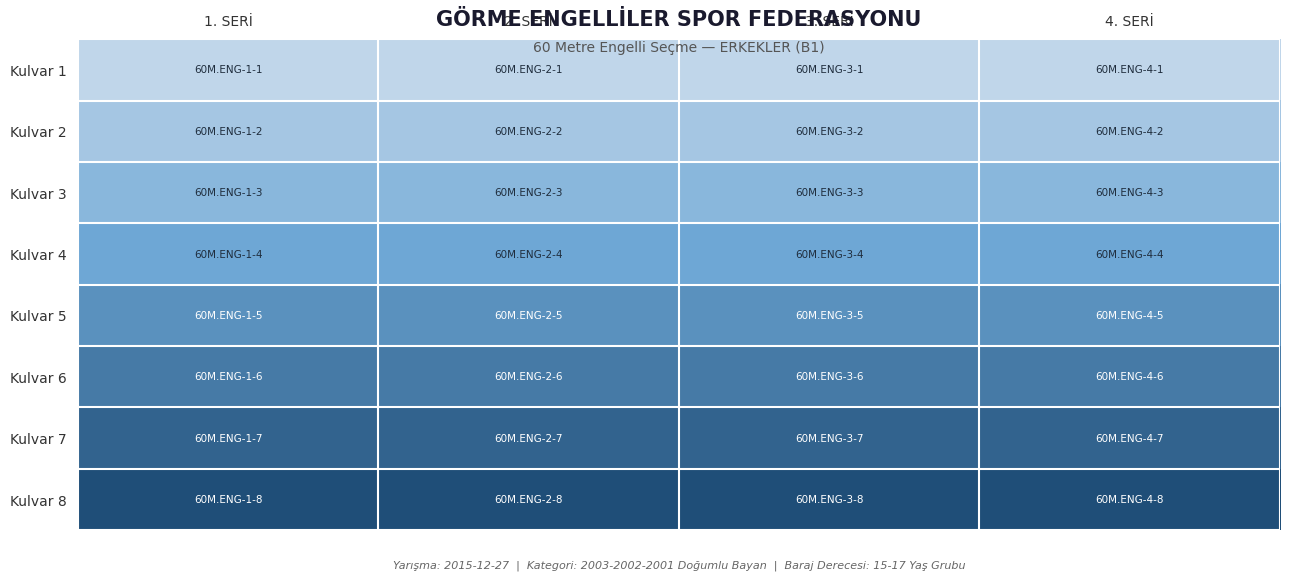

Which category has the highest value across all series?

1. SERİ